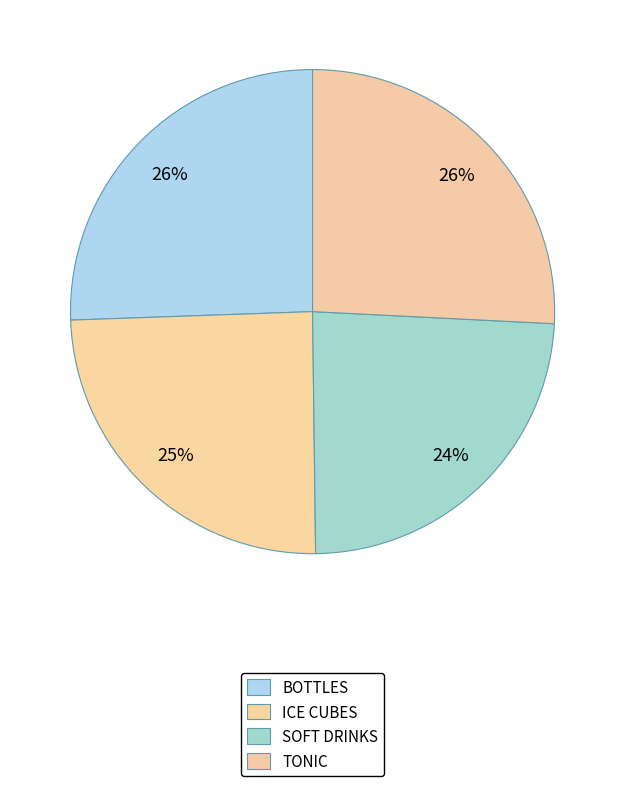

Combined, what portion of the pie is SOFT DRINKS and BOTTLES?

49.6%